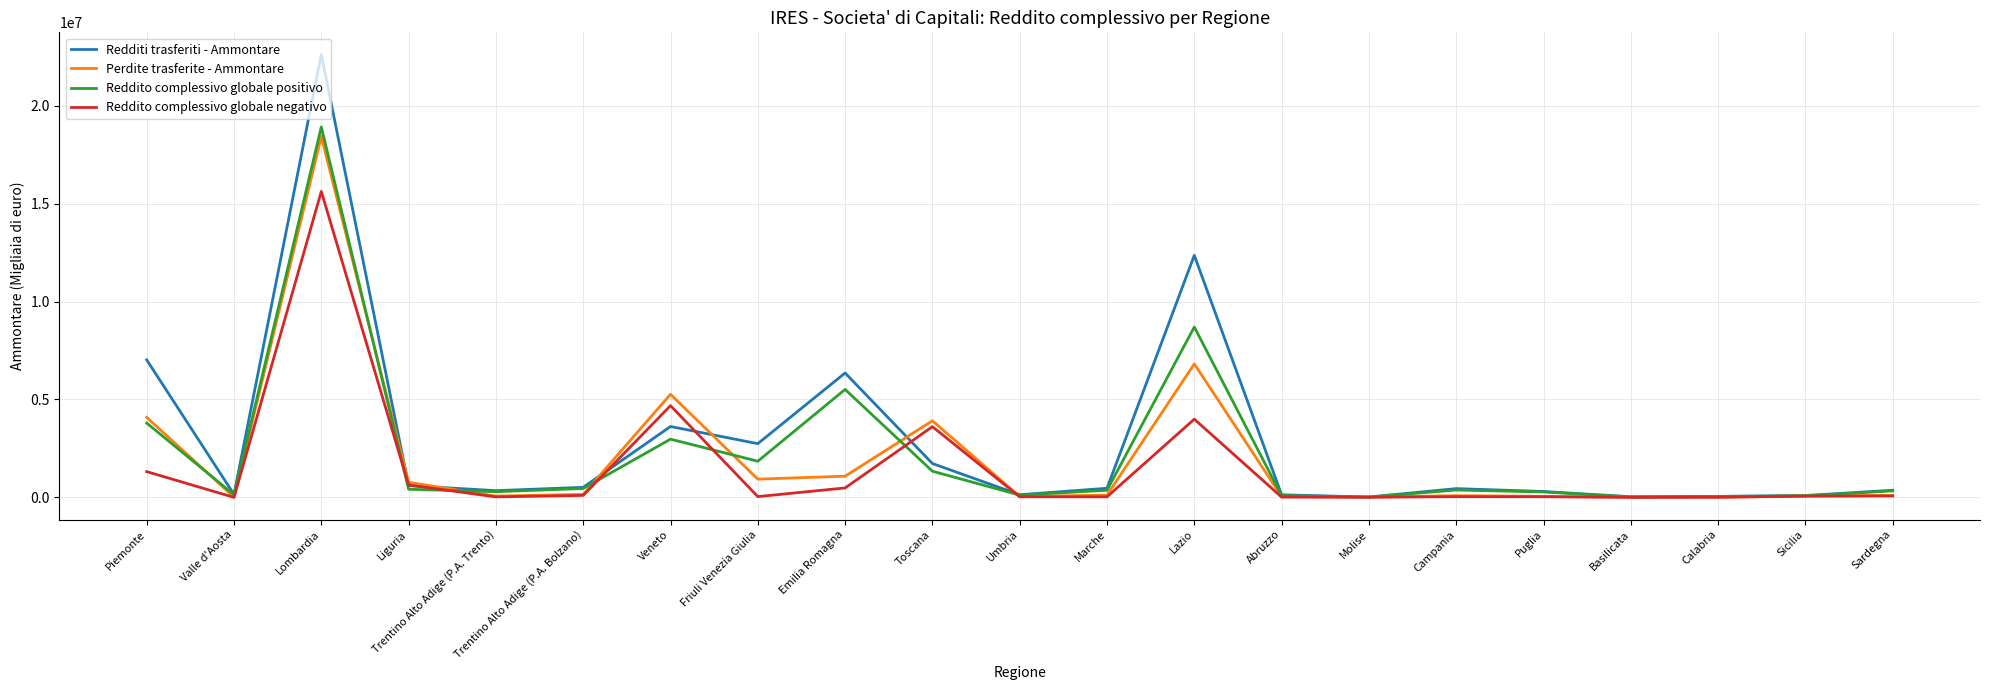

Which series has the largest total across all categories?

Redditi trasferiti - Ammontare